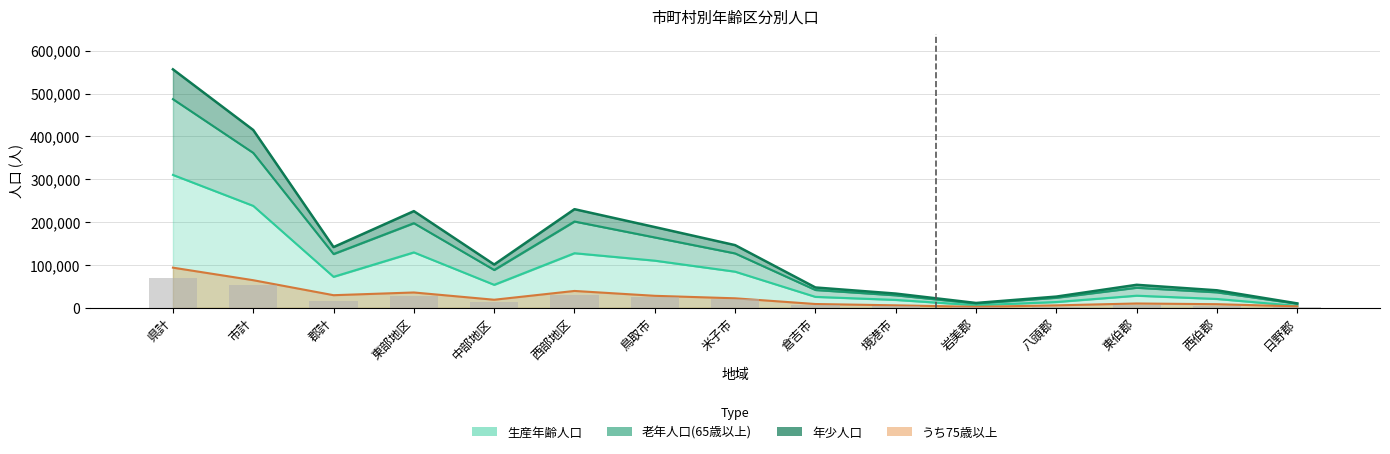

The value of 年少人口 at 西部地区 is 14457. True or false?

False